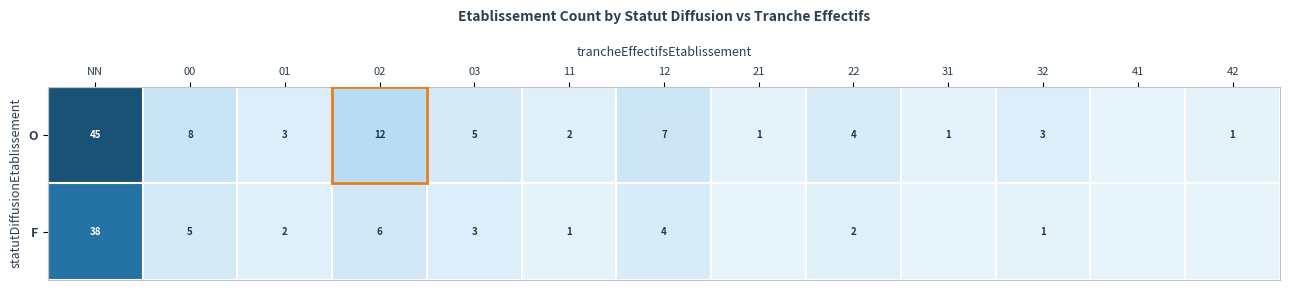

What is the total value across all series at 32?

4